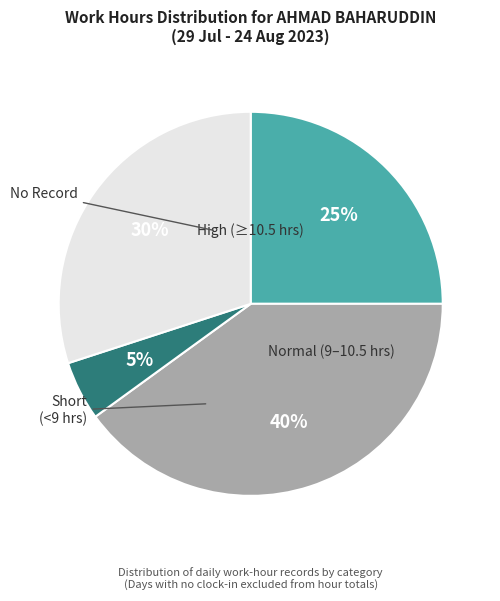

What percentage is the High (≥10.5 hrs) slice, to the nearest percent?

25%